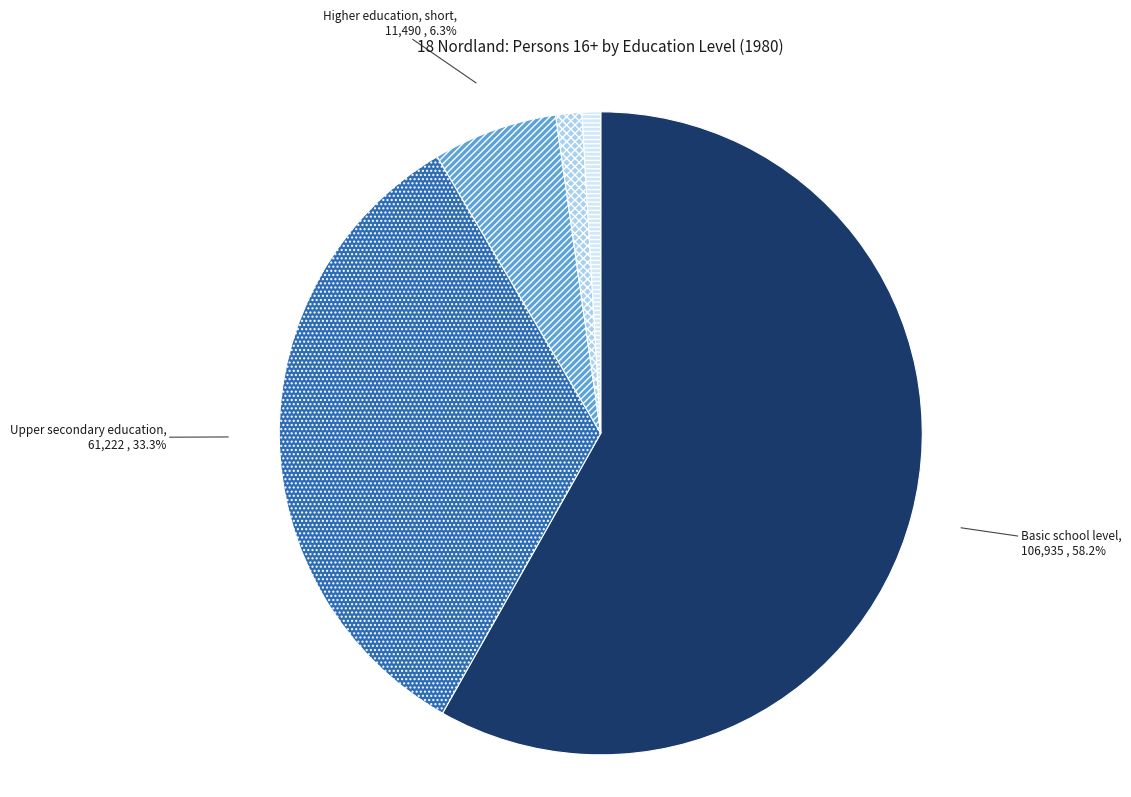

How many segments does this pie chart have?

5